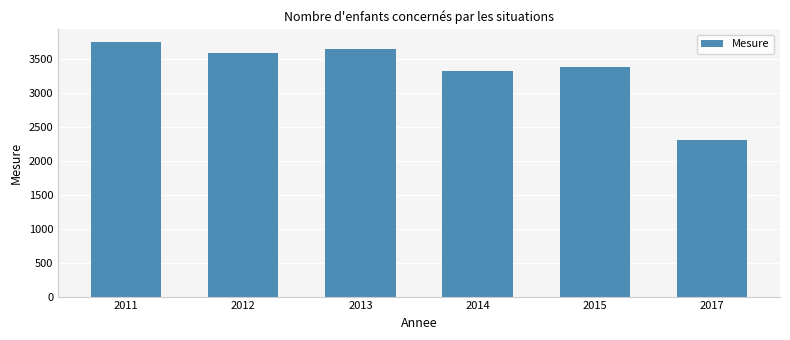

How many distinct data groups are displayed?

1